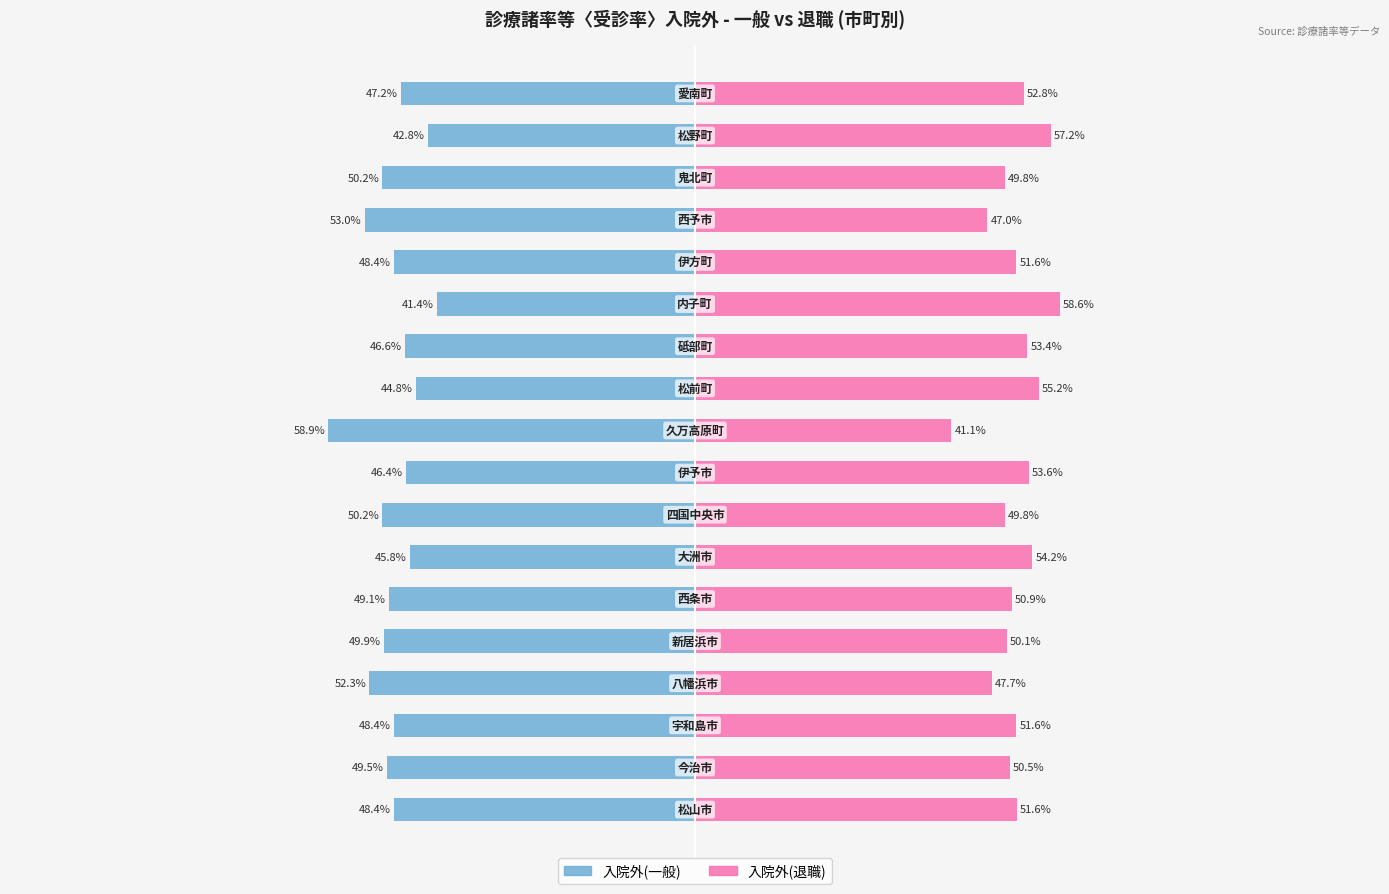

Is it true that 入院外(一般) equals -15.6 at 12?

False